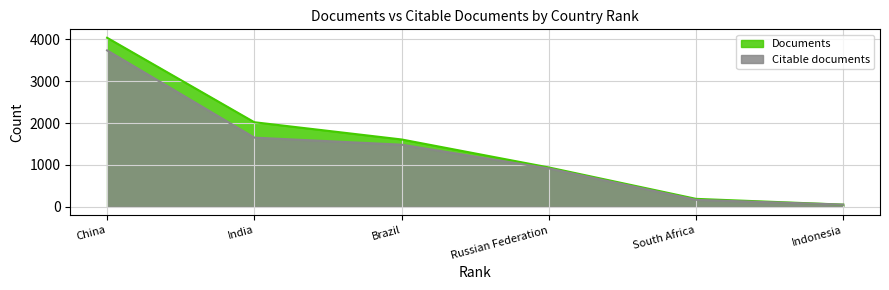

At which label does Documents reach its minimum?

Indonesia